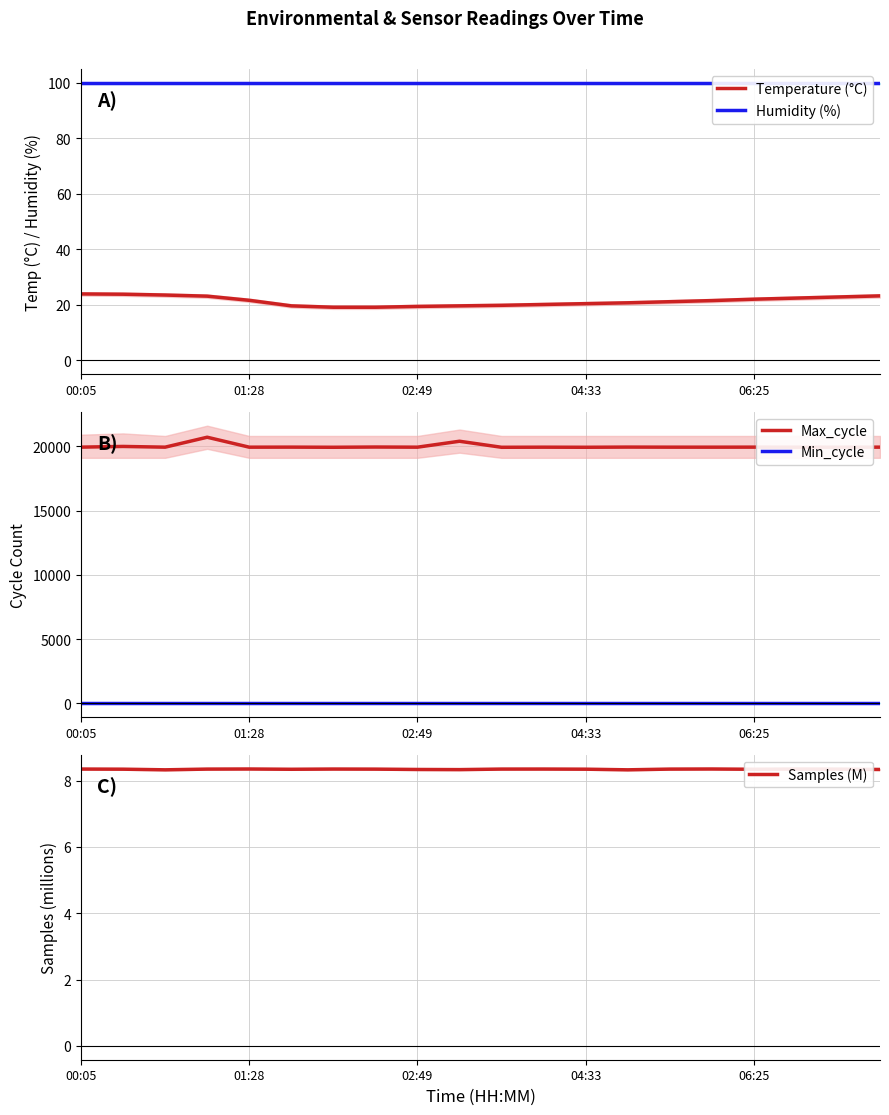

What position from the left is 19?

20